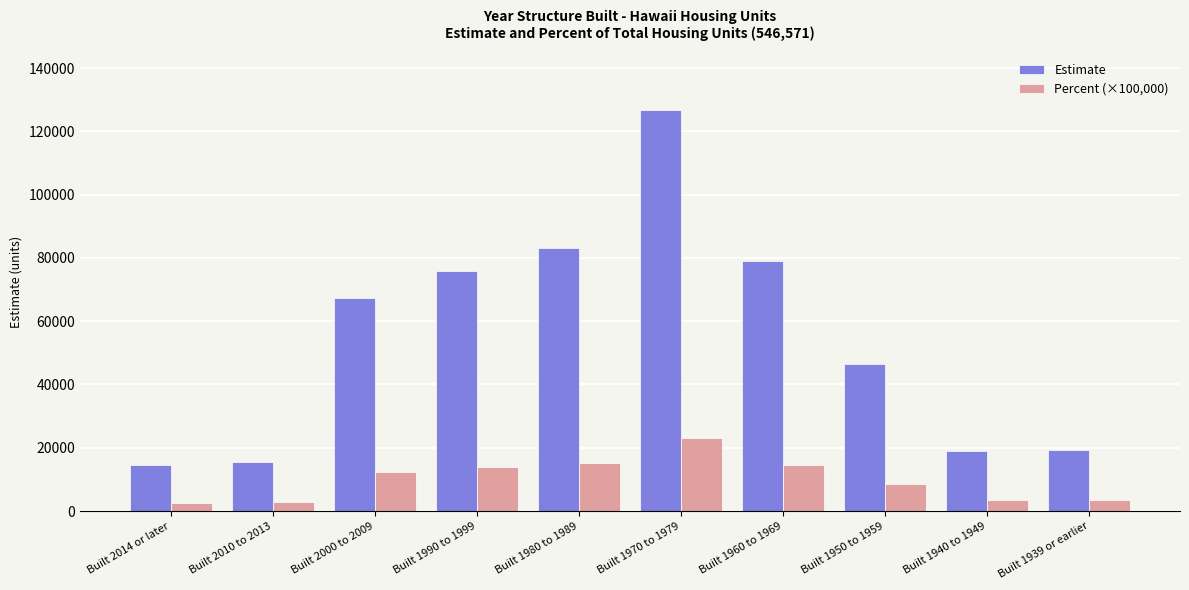

List the series in order of their overall mean, lowest first.

Percent (×100,000), Estimate